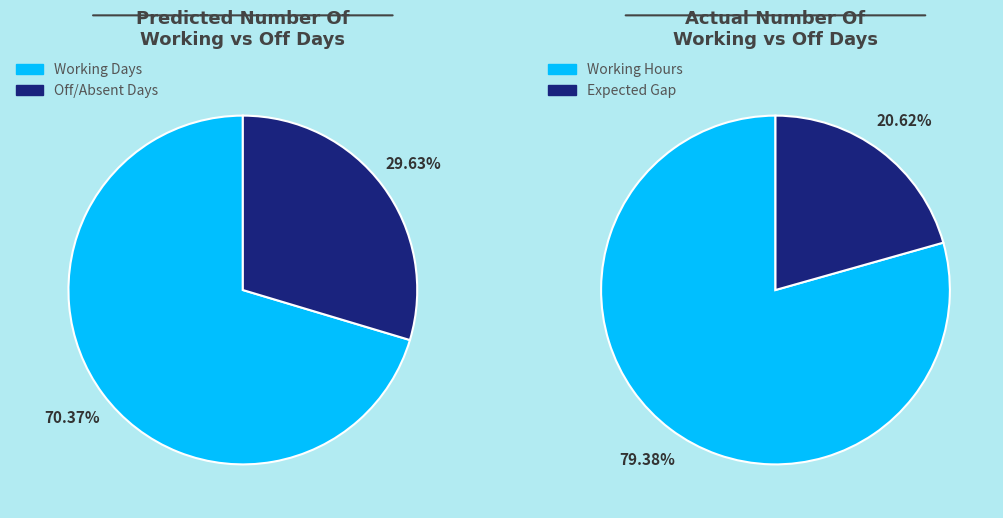

Does 16 account for over 50% of the chart?

No